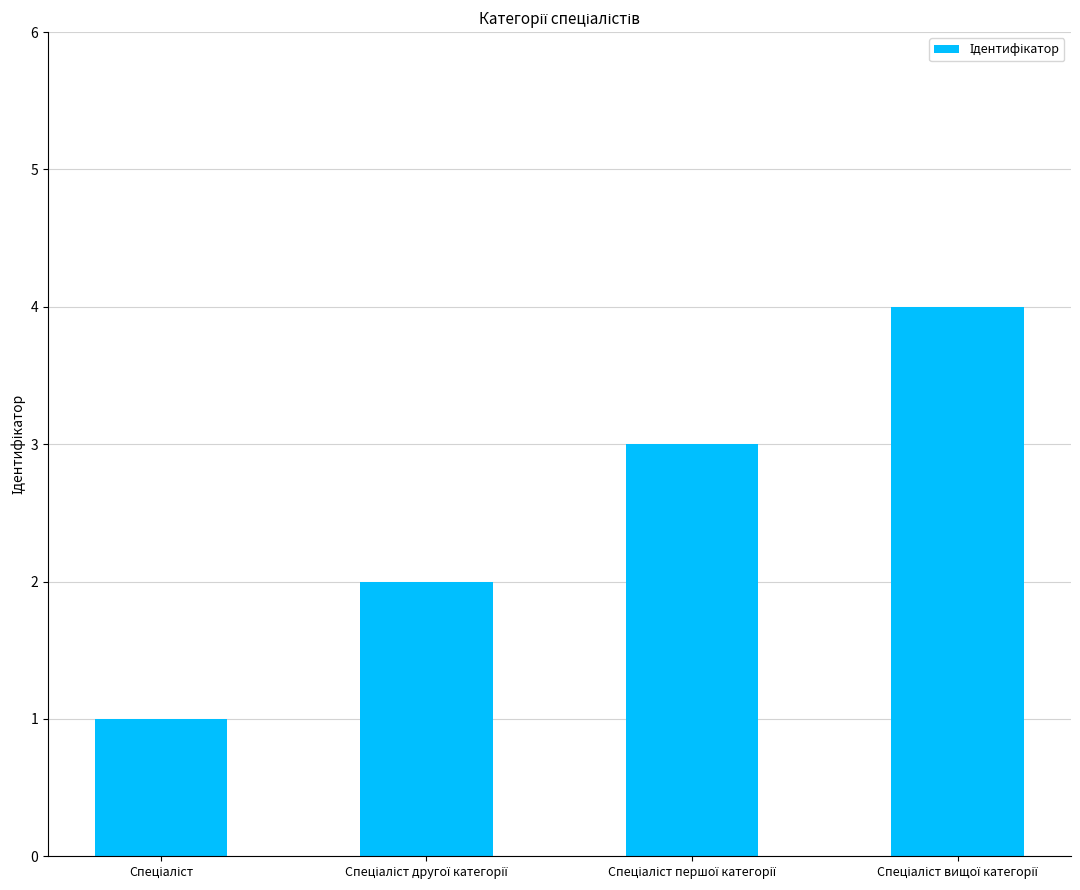

What is the maximum value shown in the chart?

4